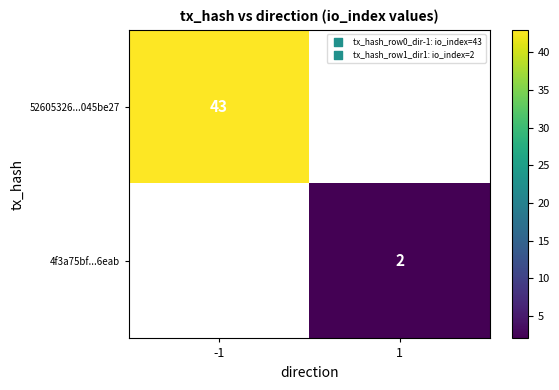

True or false: 4f3a75bf...6eab has a value of 2 at 1.

True